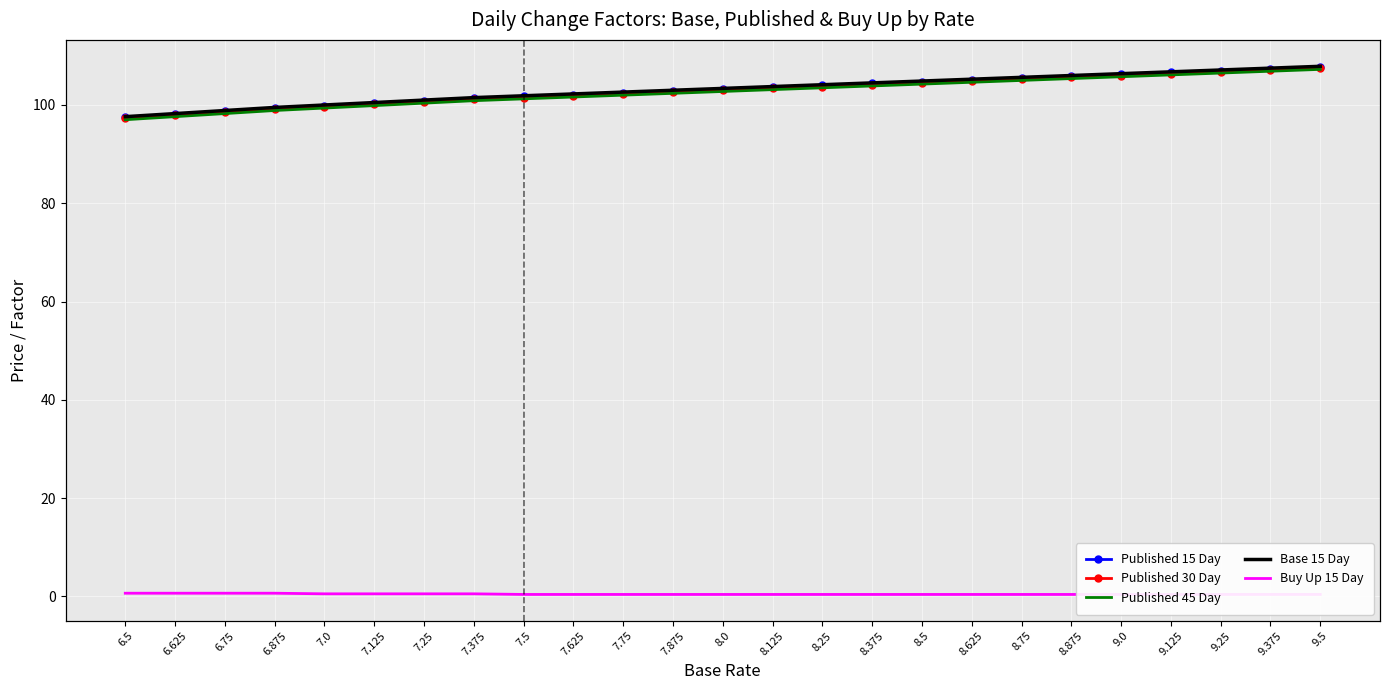

Reading right to left, extract all data points from this chart.

Published 15 Day: 107.8	107.4	107.0	106.6	106.2	105.9	105.5	105.1	104.8	104.4	104.0	103.6	103.2	102.9	102.5	102.1	101.8	101.4	100.9	100.4	99.9	99.4	98.8	98.1	97.5
Published 30 Day: 107.5	107.1	106.8	106.4	106.0	105.6	105.2	104.9	104.5	104.1	103.8	103.4	103.0	102.6	102.2	101.9	101.5	101.1	100.6	100.1	99.6	99.1	98.5	97.9	97.2
Published 45 Day: 107.2	106.9	106.5	106.1	105.8	105.4	105.0	104.6	104.2	103.9	103.5	103.1	102.8	102.4	102.0	101.6	101.2	100.9	100.4	99.9	99.4	98.9	98.2	97.6	97.0
Base 15 Day: 107.9	107.5	107.1	106.8	106.4	106.0	105.6	105.2	104.9	104.5	104.1	103.8	103.4	103.0	102.6	102.2	101.9	101.5	101.0	100.5	100.0	99.5	98.9	98.2	97.6
Buy Up 15 Day: 0.4	0.4	0.4	0.4	0.4	0.4	0.4	0.4	0.4	0.4	0.4	0.4	0.4	0.4	0.4	0.4	0.4	0.5	0.5	0.5	0.5	0.6	0.6	0.6	0.6